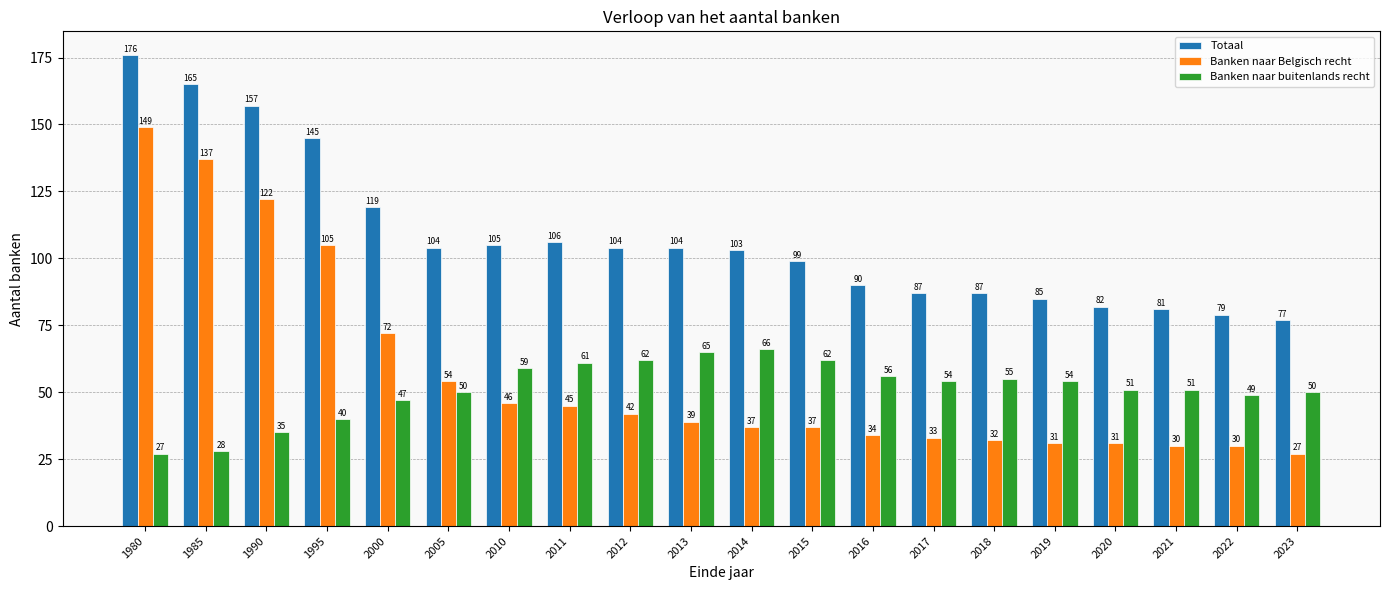

What are all the series names shown in the legend?

Totaal, Banken naar Belgisch recht, Banken naar buitenlands recht